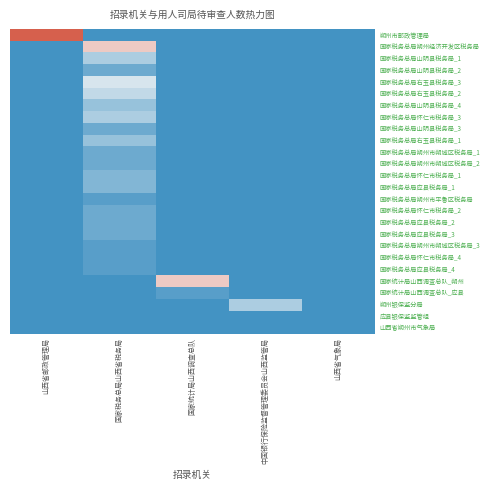

Reading left to right, what are all the values shown in this chart?

朔州市邮政管理局: 山西省邮政管理局=17	国家税务总局山西省税务局=0	国家统计局山西调查总队=0	中国银行保险监督管理委员会山西监管局=0	山西省气象局=0
国家税务总局朔州经济开发区税务局: 山西省邮政管理局=0	国家税务总局山西省税务局=11	国家统计局山西调查总队=0	中国银行保险监督管理委员会山西监管局=0	山西省气象局=0
国家税务总局山阴县税务局_1: 山西省邮政管理局=0	国家税务总局山西省税务局=5	国家统计局山西调查总队=0	中国银行保险监督管理委员会山西监管局=0	山西省气象局=0
国家税务总局山阴县税务局_2: 山西省邮政管理局=0	国家税务总局山西省税务局=2	国家统计局山西调查总队=0	中国银行保险监督管理委员会山西监管局=0	山西省气象局=0
国家税务总局右玉县税务局_3: 山西省邮政管理局=0	国家税务总局山西省税务局=7	国家统计局山西调查总队=0	中国银行保险监督管理委员会山西监管局=0	山西省气象局=0
国家税务总局右玉县税务局_2: 山西省邮政管理局=0	国家税务总局山西省税务局=6	国家统计局山西调查总队=0	中国银行保险监督管理委员会山西监管局=0	山西省气象局=0
国家税务总局山阴县税务局_4: 山西省邮政管理局=0	国家税务总局山西省税务局=4	国家统计局山西调查总队=0	中国银行保险监督管理委员会山西监管局=0	山西省气象局=0
国家税务总局怀仁市税务局_3: 山西省邮政管理局=0	国家税务总局山西省税务局=5	国家统计局山西调查总队=0	中国银行保险监督管理委员会山西监管局=0	山西省气象局=0
国家税务总局山阴县税务局_3: 山西省邮政管理局=0	国家税务总局山西省税务局=2	国家统计局山西调查总队=0	中国银行保险监督管理委员会山西监管局=0	山西省气象局=0
国家税务总局右玉县税务局_1: 山西省邮政管理局=0	国家税务总局山西省税务局=4	国家统计局山西调查总队=0	中国银行保险监督管理委员会山西监管局=0	山西省气象局=0
国家税务总局朔州市朔城区税务局_1: 山西省邮政管理局=0	国家税务总局山西省税务局=2	国家统计局山西调查总队=0	中国银行保险监督管理委员会山西监管局=0	山西省气象局=0
国家税务总局朔州市朔城区税务局_2: 山西省邮政管理局=0	国家税务总局山西省税务局=2	国家统计局山西调查总队=0	中国银行保险监督管理委员会山西监管局=0	山西省气象局=0
国家税务总局怀仁市税务局_1: 山西省邮政管理局=0	国家税务总局山西省税务局=3	国家统计局山西调查总队=0	中国银行保险监督管理委员会山西监管局=0	山西省气象局=0
国家税务总局应县税务局_1: 山西省邮政管理局=0	国家税务总局山西省税务局=3	国家统计局山西调查总队=0	中国银行保险监督管理委员会山西监管局=0	山西省气象局=0
国家税务总局朔州市平鲁区税务局: 山西省邮政管理局=0	国家税务总局山西省税务局=1	国家统计局山西调查总队=0	中国银行保险监督管理委员会山西监管局=0	山西省气象局=0
国家税务总局怀仁市税务局_2: 山西省邮政管理局=0	国家税务总局山西省税务局=2	国家统计局山西调查总队=0	中国银行保险监督管理委员会山西监管局=0	山西省气象局=0
国家税务总局应县税务局_2: 山西省邮政管理局=0	国家税务总局山西省税务局=2	国家统计局山西调查总队=0	中国银行保险监督管理委员会山西监管局=0	山西省气象局=0
国家税务总局应县税务局_3: 山西省邮政管理局=0	国家税务总局山西省税务局=2	国家统计局山西调查总队=0	中国银行保险监督管理委员会山西监管局=0	山西省气象局=0
国家税务总局朔州市朔城区税务局_3: 山西省邮政管理局=0	国家税务总局山西省税务局=1	国家统计局山西调查总队=0	中国银行保险监督管理委员会山西监管局=0	山西省气象局=0
国家税务总局怀仁市税务局_4: 山西省邮政管理局=0	国家税务总局山西省税务局=1	国家统计局山西调查总队=0	中国银行保险监督管理委员会山西监管局=0	山西省气象局=0
国家税务总局应县税务局_4: 山西省邮政管理局=0	国家税务总局山西省税务局=1	国家统计局山西调查总队=0	中国银行保险监督管理委员会山西监管局=0	山西省气象局=0
国家统计局山西调查总队_朔州: 山西省邮政管理局=0	国家税务总局山西省税务局=0	国家统计局山西调查总队=11	中国银行保险监督管理委员会山西监管局=0	山西省气象局=0
国家统计局山西调查总队_应县: 山西省邮政管理局=0	国家税务总局山西省税务局=0	国家统计局山西调查总队=1	中国银行保险监督管理委员会山西监管局=0	山西省气象局=0
朔州银保监分局: 山西省邮政管理局=0	国家税务总局山西省税务局=0	国家统计局山西调查总队=0	中国银行保险监督管理委员会山西监管局=5	山西省气象局=0
应县银保监监管组: 山西省邮政管理局=0	国家税务总局山西省税务局=0	国家统计局山西调查总队=0	中国银行保险监督管理委员会山西监管局=0	山西省气象局=0
山西省朔州市气象局: 山西省邮政管理局=0	国家税务总局山西省税务局=0	国家统计局山西调查总队=0	中国银行保险监督管理委员会山西监管局=0	山西省气象局=0